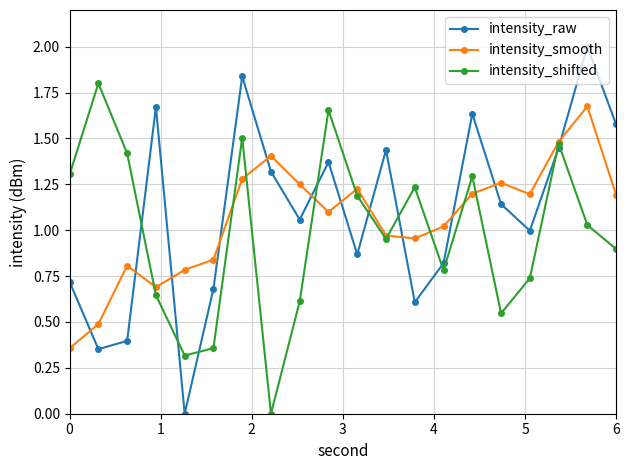

At how many categories does at least one series exceed 0?

20